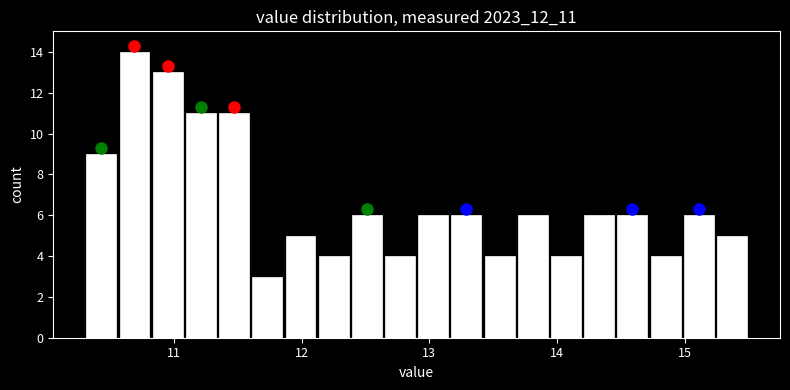

Read against the x-axis, roughly where is the centre of the tallest bar?

10.7